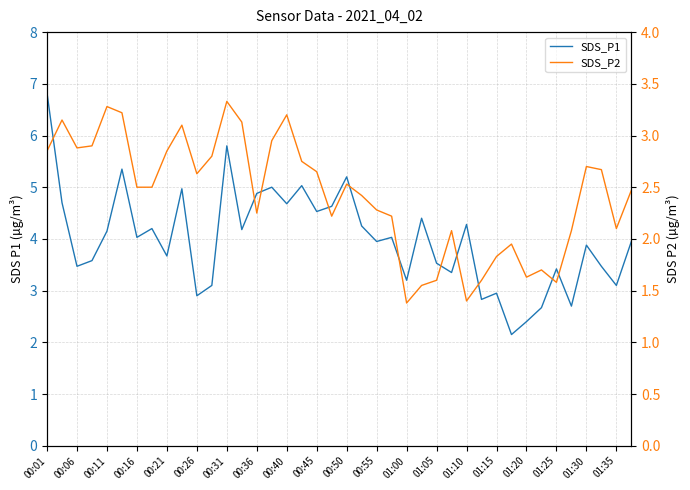

Reading left to right, list all the values displayed in this chart.

SDS_P1: 6.8	4.7	3.5	3.6	4.2	5.3	4.0	4.2	3.7	5.0	2.9	3.1	5.8	4.2	4.9	5.0	4.7	5.0	4.5	4.6	5.2	4.2	4.0	4.0	3.2	4.4	3.5	3.4	4.3	2.8	3.0	2.1	2.4	2.7	3.4	2.7	3.9	3.5	3.1	4.0
SDS_P2: 2.9	3.1	2.9	2.9	3.3	3.2	2.5	2.5	2.9	3.1	2.6	2.8	3.3	3.1	2.2	3.0	3.2	2.8	2.6	2.2	2.5	2.4	2.3	2.2	1.4	1.6	1.6	2.1	1.4	1.6	1.8	1.9	1.6	1.7	1.6	2.1	2.7	2.7	2.1	2.5